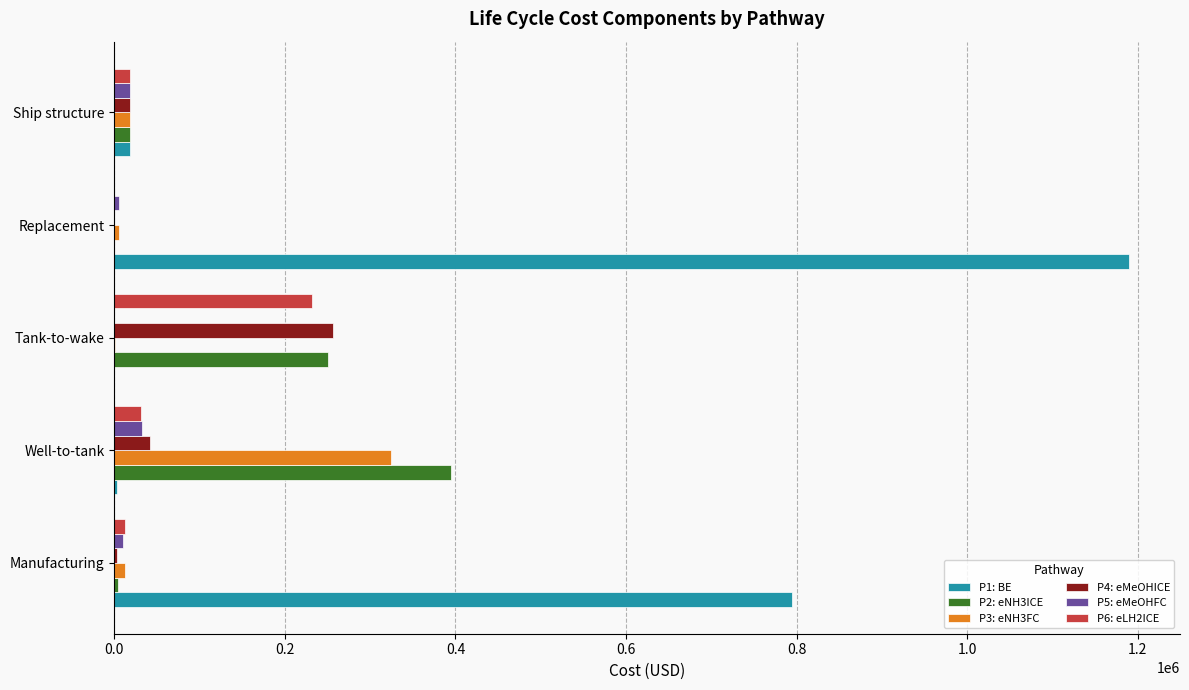

True or false: P4: eMeOHICE has a value of 255805.5 at Tank-to-wake.

True